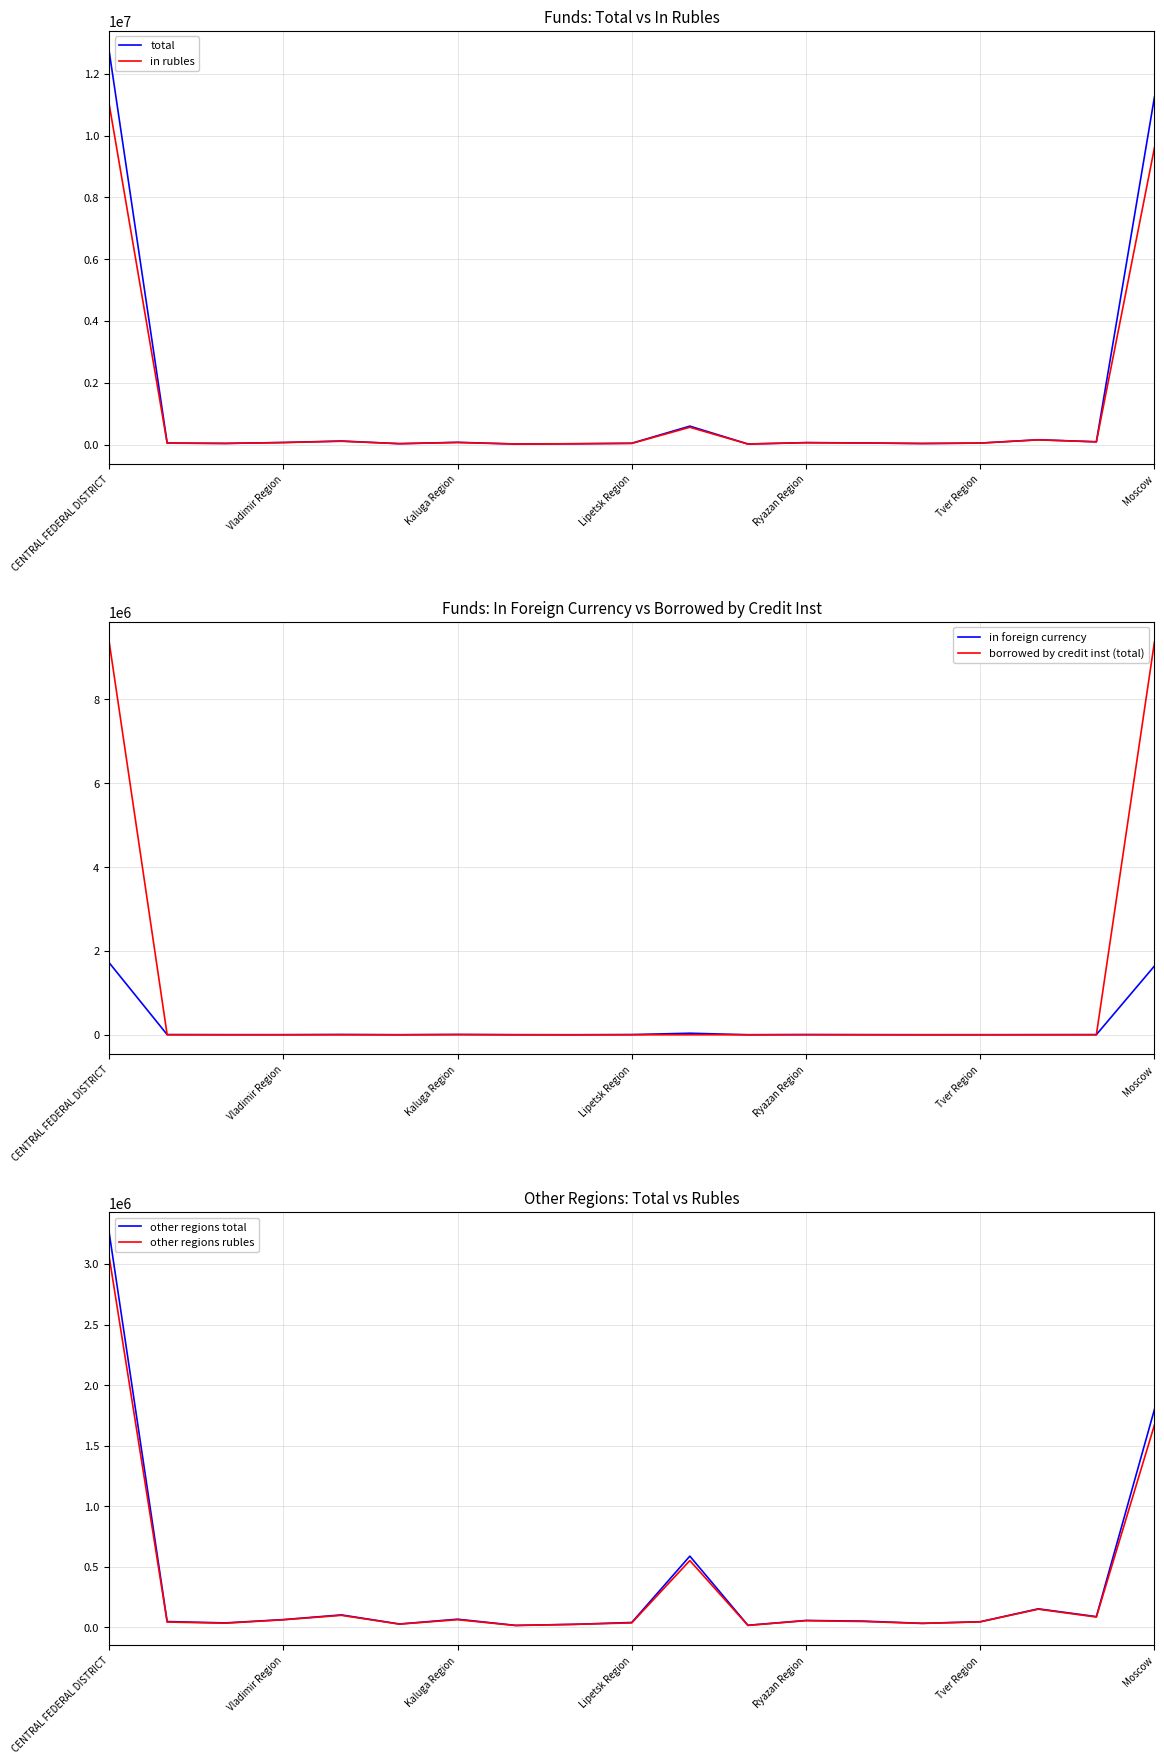

What are all the series names shown in the legend?

total, in rubles, in foreign currency, borrowed by credit inst (total), other regions total, other regions rubles